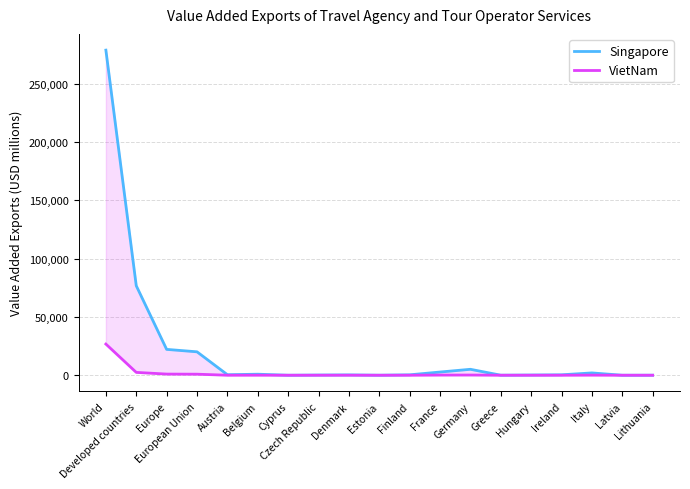

Reading left to right, extract all data points from this chart.

Singapore: World=278930.8	Developed countries=76791.7	Europe=22192.9	European Union=20102.5	Austria=459.5	Belgium=888.0	Cyprus=10.8	Czech Republic=181.3	Denmark=300.5	Estonia=26.0	Finland=367.6	France=2750.3	Germany=5105.7	Greece=47.5	Hungary=198.7	Ireland=386.5	Italy=1991.0	Latvia=9.8	Lithuania=33.2
VietNam: World=26748.7	Developed countries=2448.4	Europe=998.6	European Union=897.4	Austria=20.7	Belgium=45.0	Cyprus=2.7	Czech Republic=13.0	Denmark=22.3	Estonia=4.0	Finland=15.3	France=142.0	Germany=181.8	Greece=6.7	Hungary=10.3	Ireland=11.9	Italy=87.6	Latvia=4.8	Lithuania=5.4